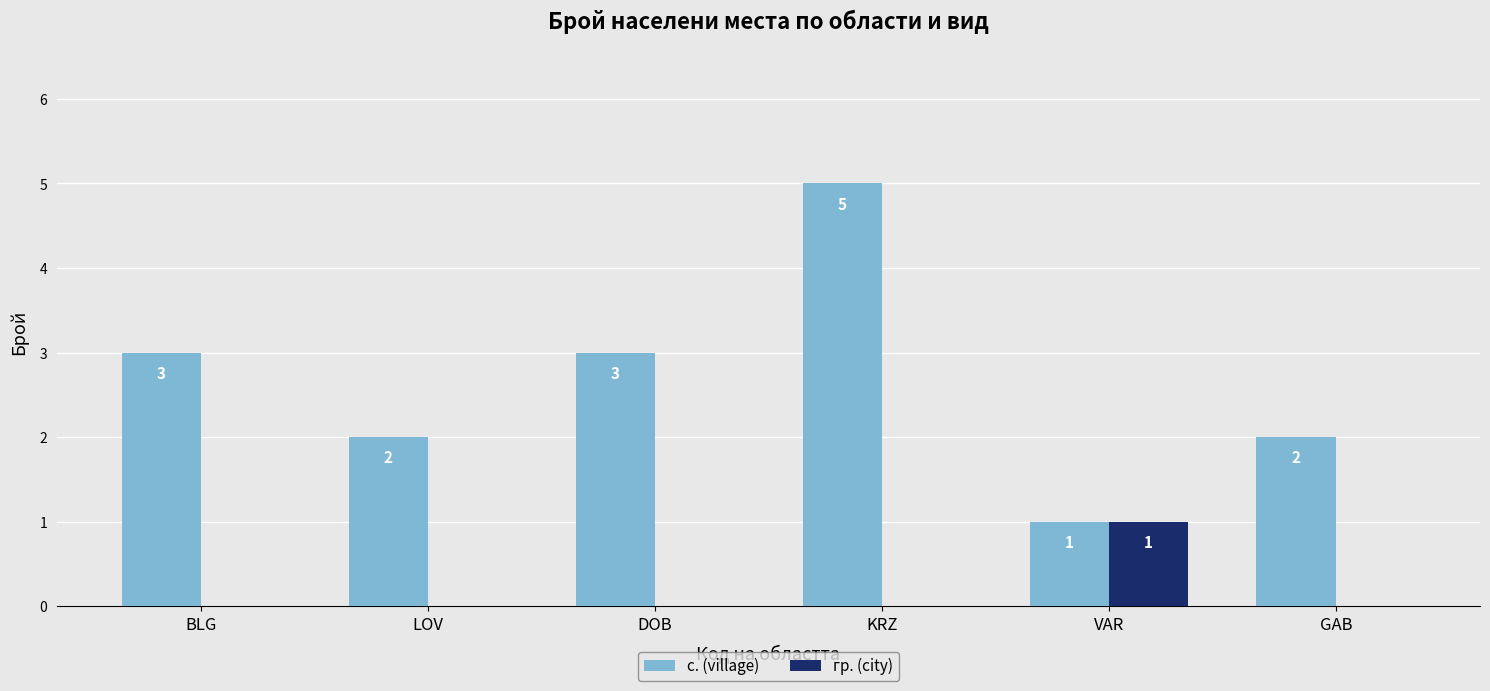

What is the total value across all series at LOV?

2